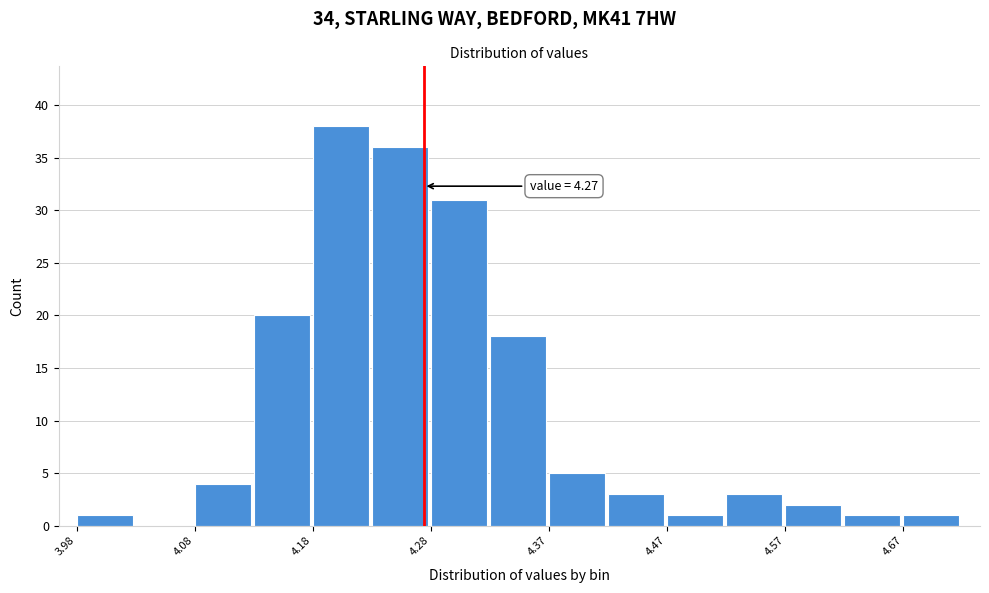

Over which range of the x-axis is the bar tallest?

4.18 to 4.23